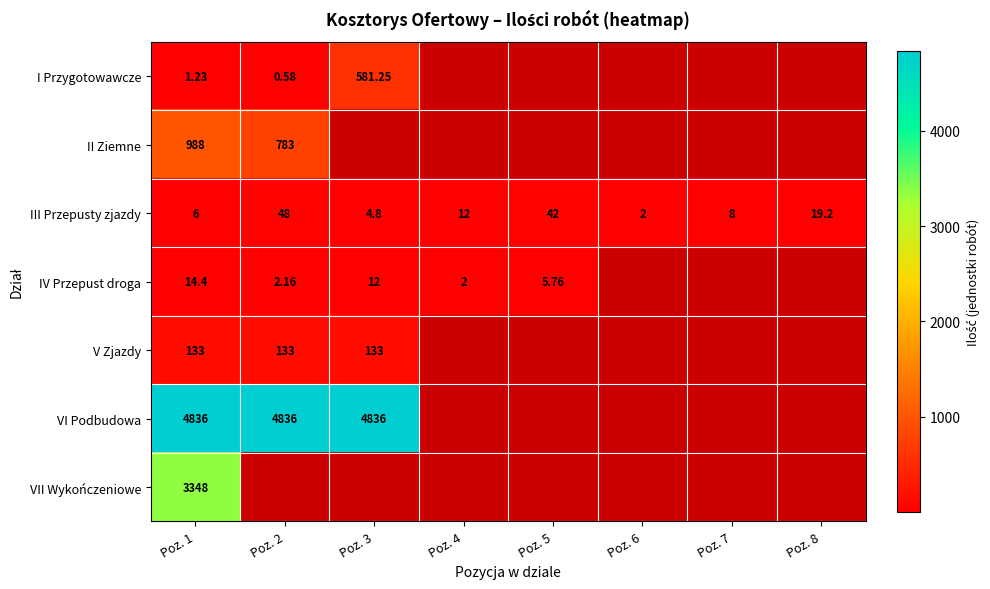

Which label corresponds to the smallest value in the chart?

Poz. 2